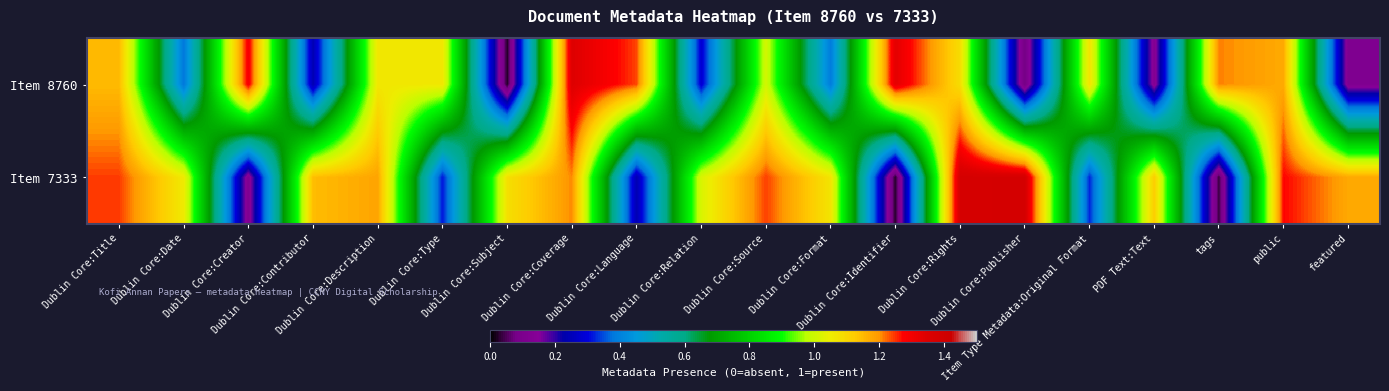

Reading right to left, list all the values displayed in this chart.

Item 8760: featured=0.1	public=1.2	tags=1.2	PDF Text:Text=0.1	Item Type Metadata:Original Format=1.1	Dublin Core:Publisher=0.1	Dublin Core:Rights=1.1	Dublin Core:Identifier=1.3	Dublin Core:Format=0.4	Dublin Core:Source=1.0	Dublin Core:Relation=0.3	Dublin Core:Language=1.2	Dublin Core:Coverage=1.3	Dublin Core:Subject=0.0	Dublin Core:Type=1.1	Dublin Core:Description=1.1	Dublin Core:Contributor=0.2	Dublin Core:Creator=1.3	Dublin Core:Date=0.4	Dublin Core:Title=1.1
Item 7333: featured=1.2	public=1.3	tags=0.0	PDF Text:Text=1.1	Item Type Metadata:Original Format=0.3	Dublin Core:Publisher=1.4	Dublin Core:Rights=1.4	Dublin Core:Identifier=0.0	Dublin Core:Format=1.1	Dublin Core:Source=1.2	Dublin Core:Relation=1.0	Dublin Core:Language=0.2	Dublin Core:Coverage=1.2	Dublin Core:Subject=1.1	Dublin Core:Type=0.3	Dublin Core:Description=1.2	Dublin Core:Contributor=1.1	Dublin Core:Creator=0.1	Dublin Core:Date=1.1	Dublin Core:Title=1.2